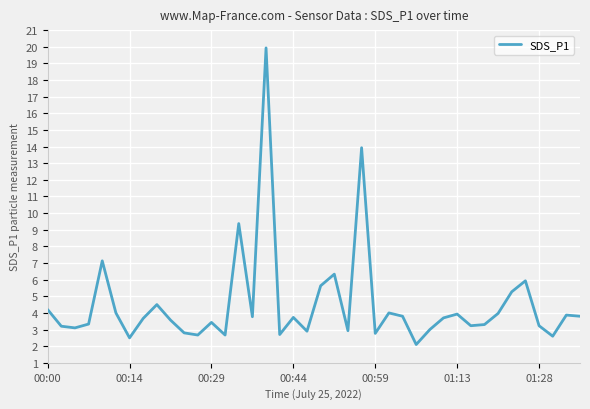

What is the greatest value displayed?

19.9